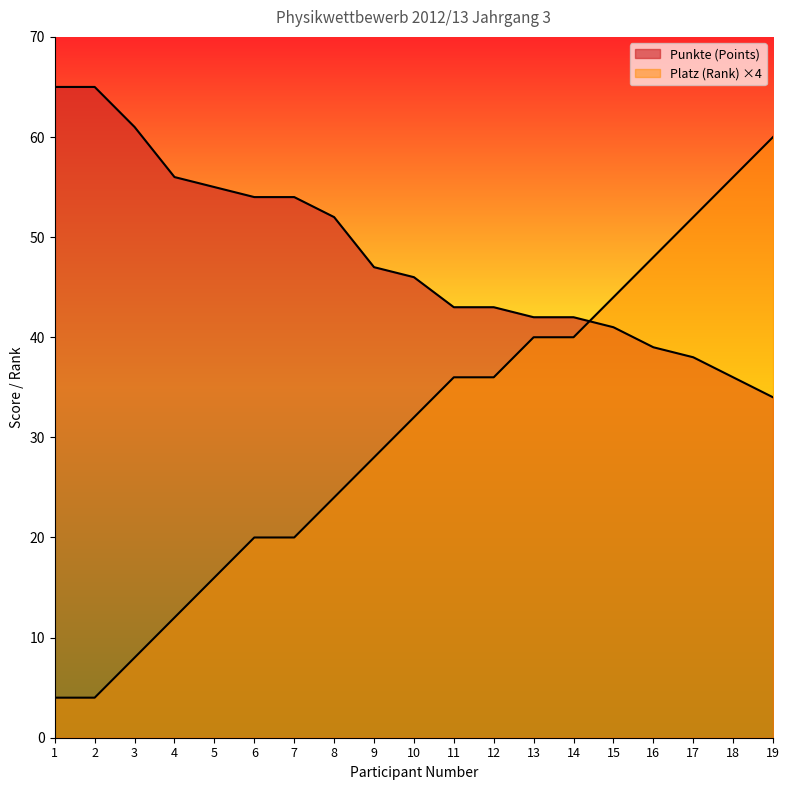

What is the sum of all Punkte (Points) values?

913